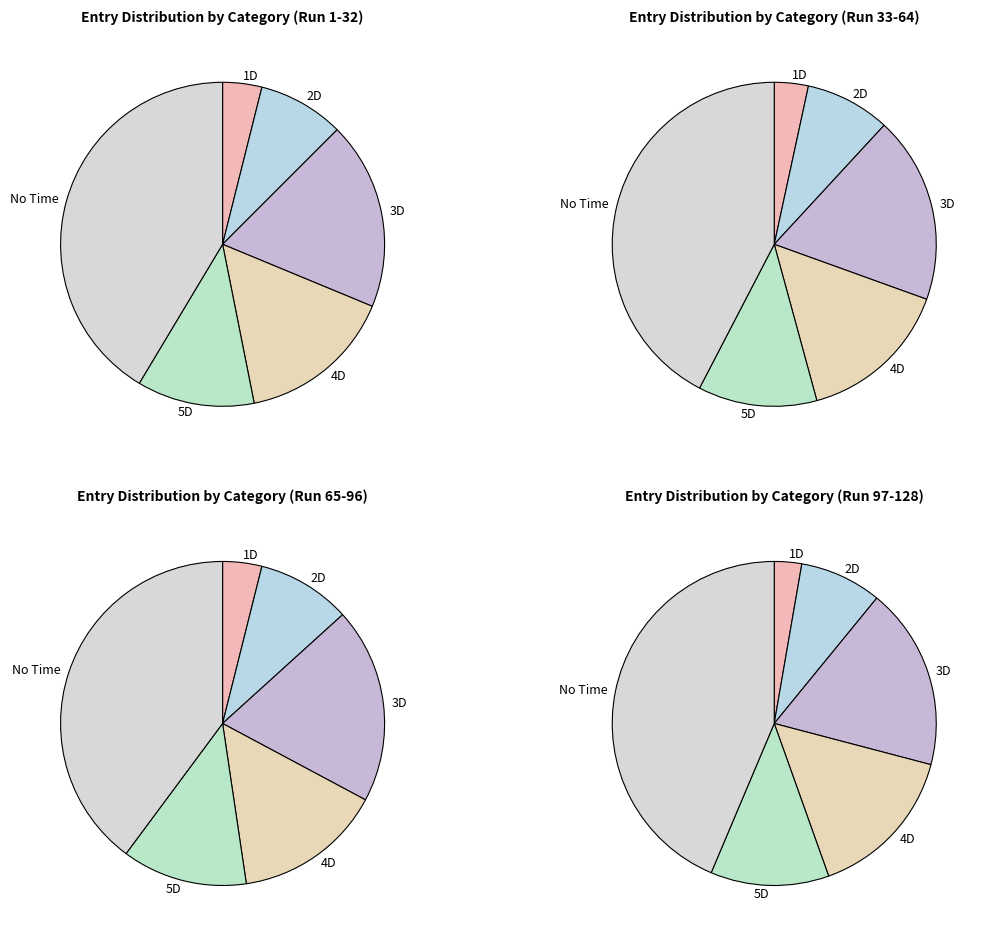

Which slice is the smallest?

1D